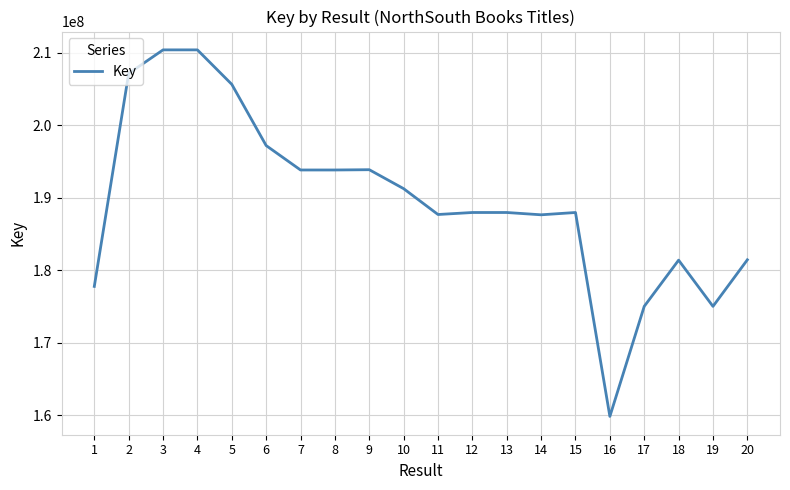

What is the difference between the values at 8 and 2?

13313284